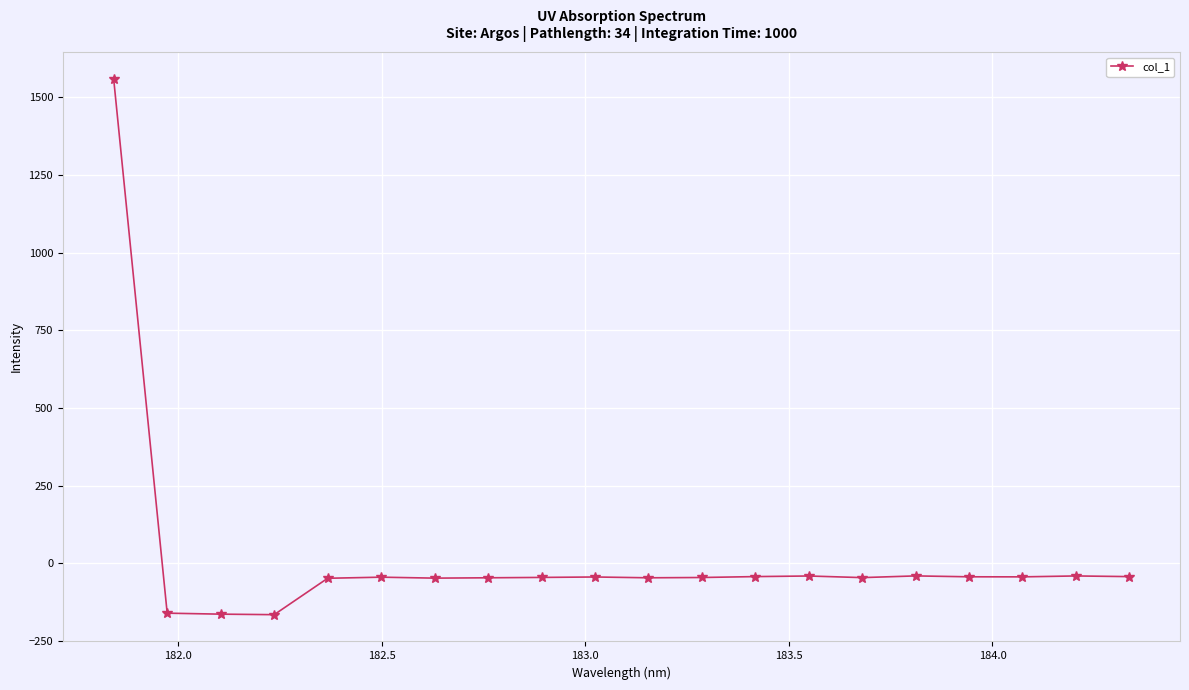

What is the average value?

18.4